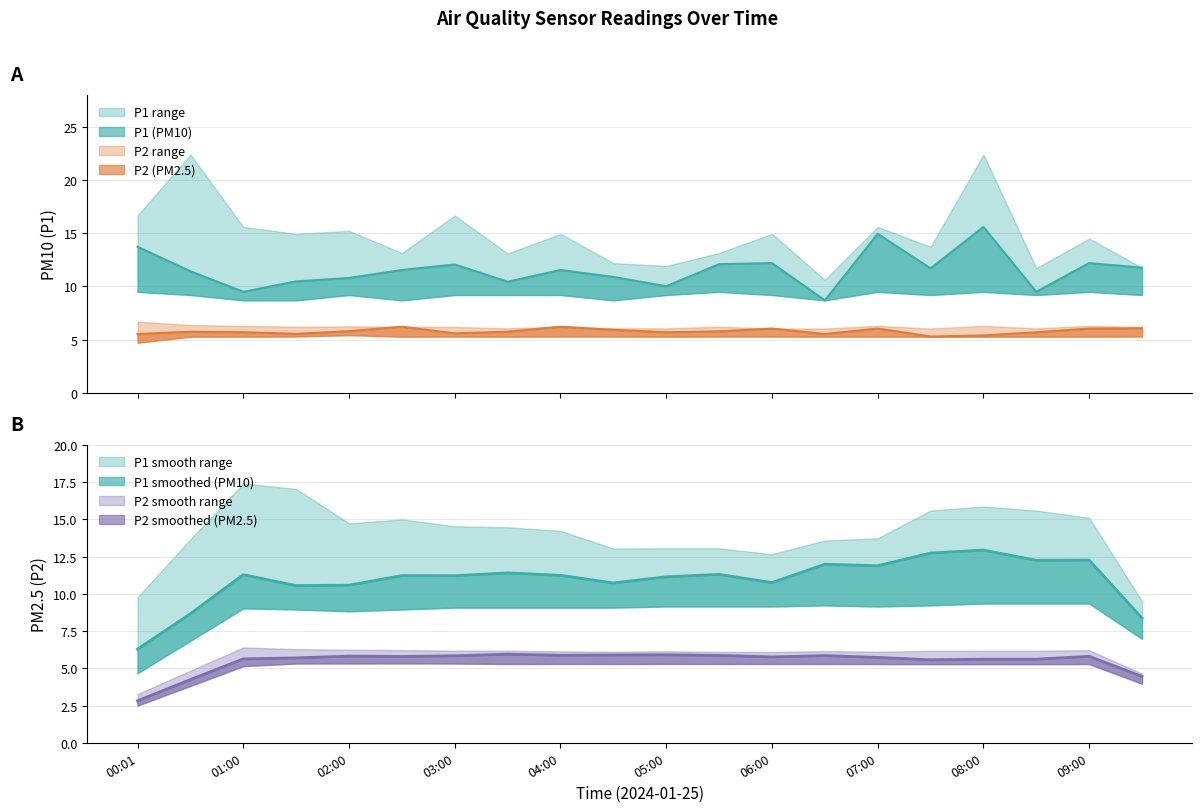

The value of P2 at 08:00 is 3.3. True or false?

False